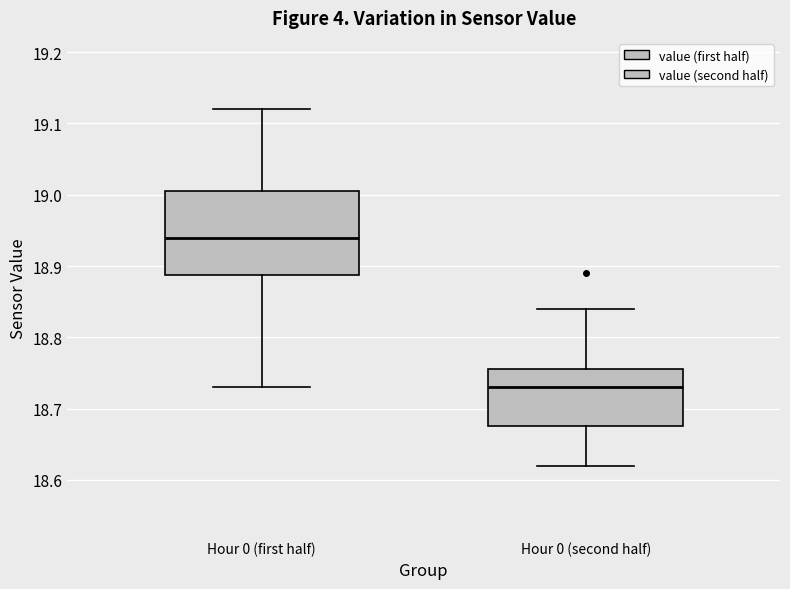

Which box has the highest median line?

Hour 0 (first half)